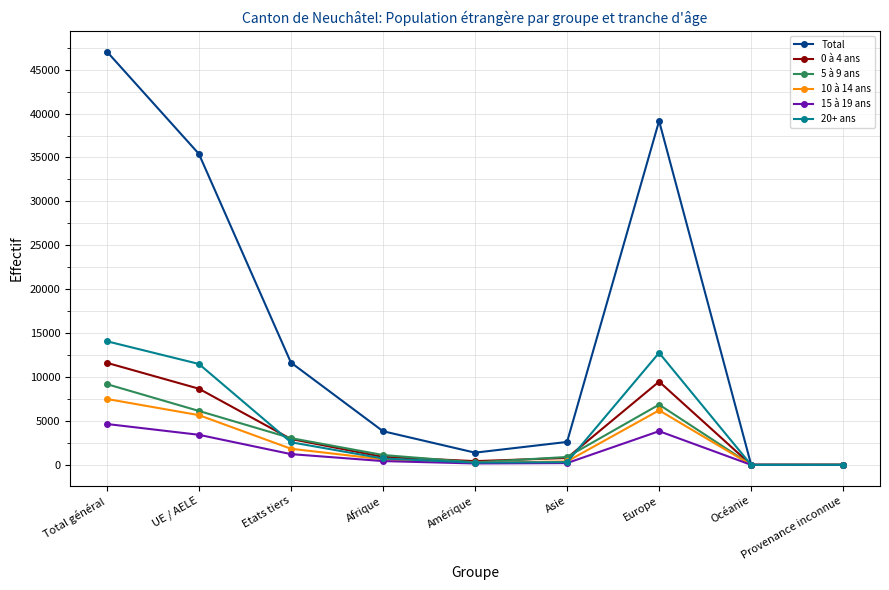

How many categories are shown in the chart?

9